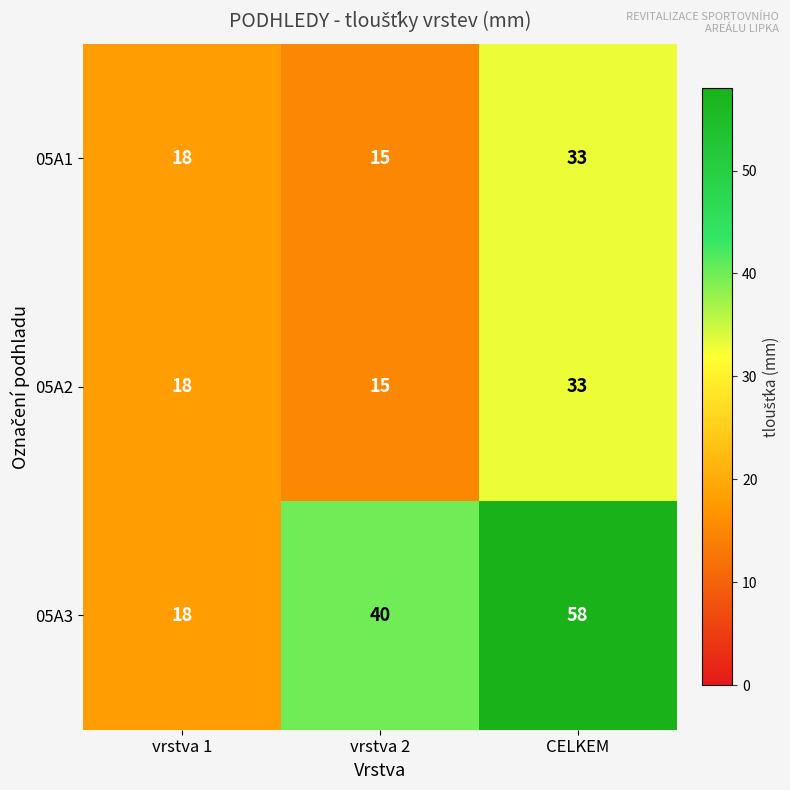

Reading left to right, list all the values displayed in this chart.

05A1: 18	15	33
05A2: 18	15	33
05A3: 18	40	58